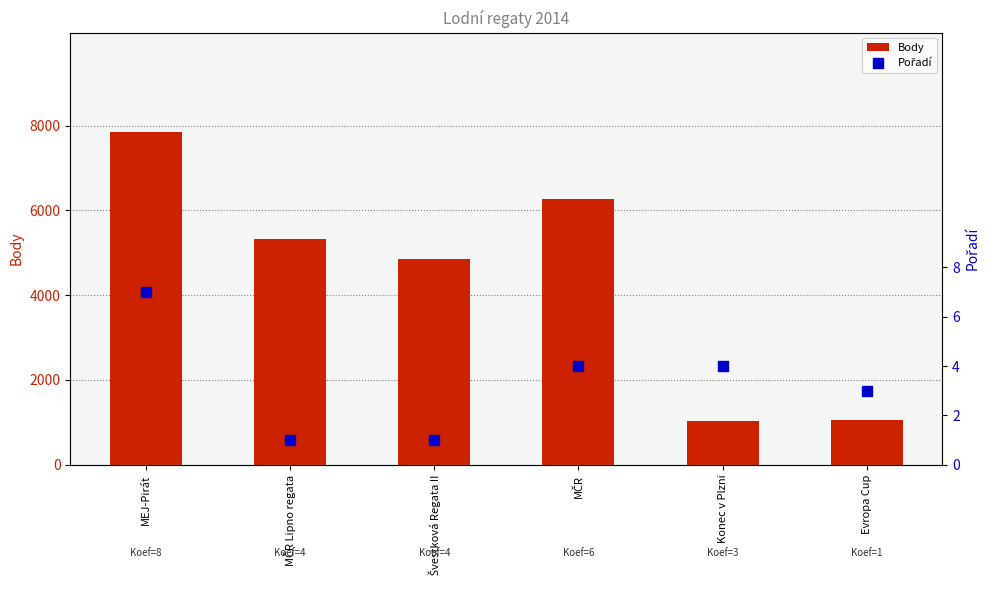

Which series has the largest total across all categories?

Body